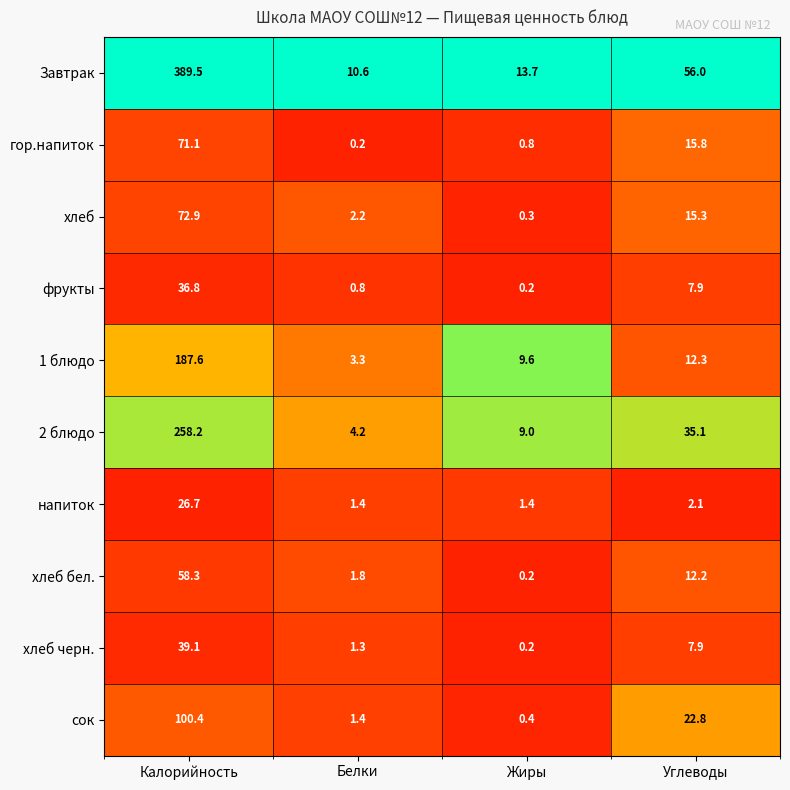

At which category is the sum across all series the highest?

Калорийность